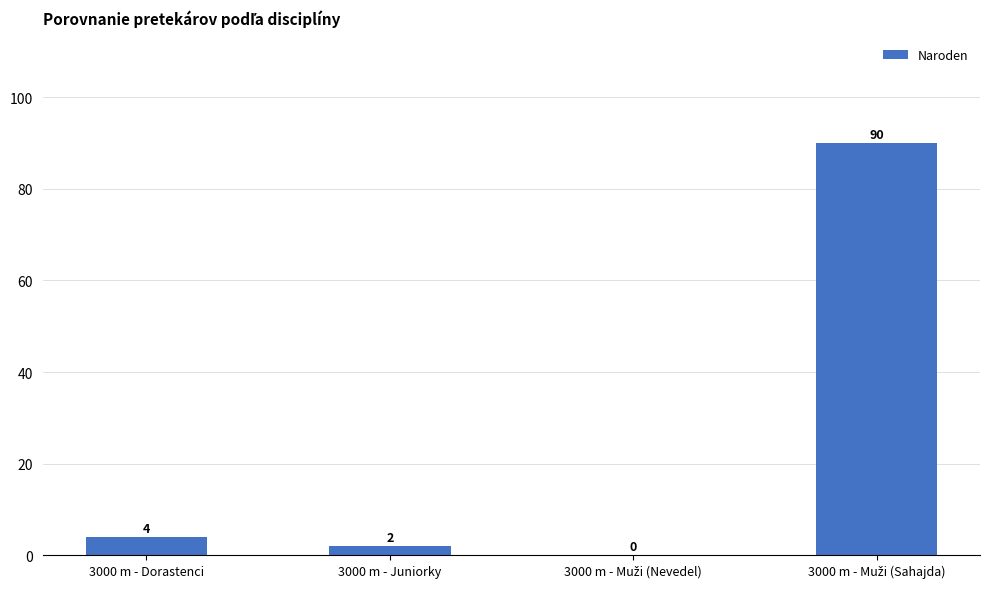

At which label is the value closest to 45?

3000 m - Dorastenci